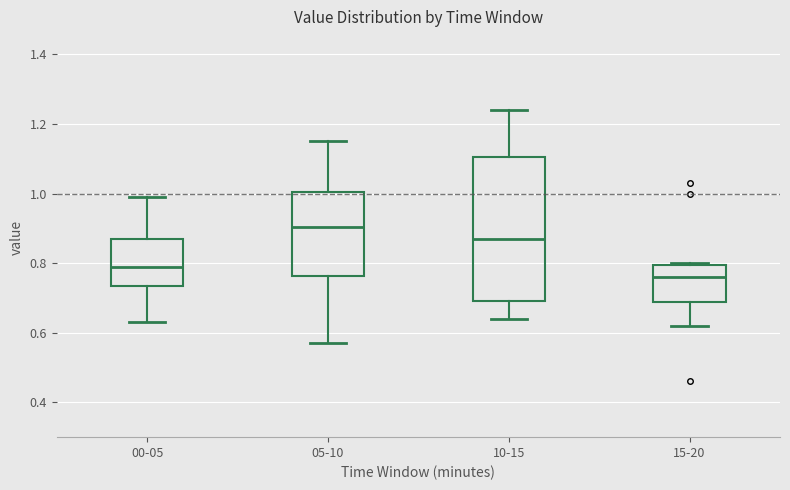

Where is the upper edge of the box for 00-05 on the y-axis? The values are not printed on the chart, so give them approximately, as read against the axis.

0.88